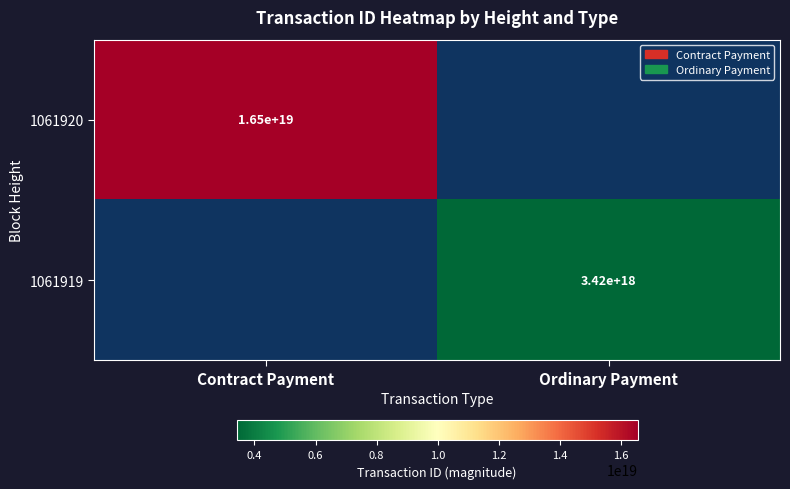

Is it true that 1061919 equals 3420000000000000000 at Ordinary Payment?

True